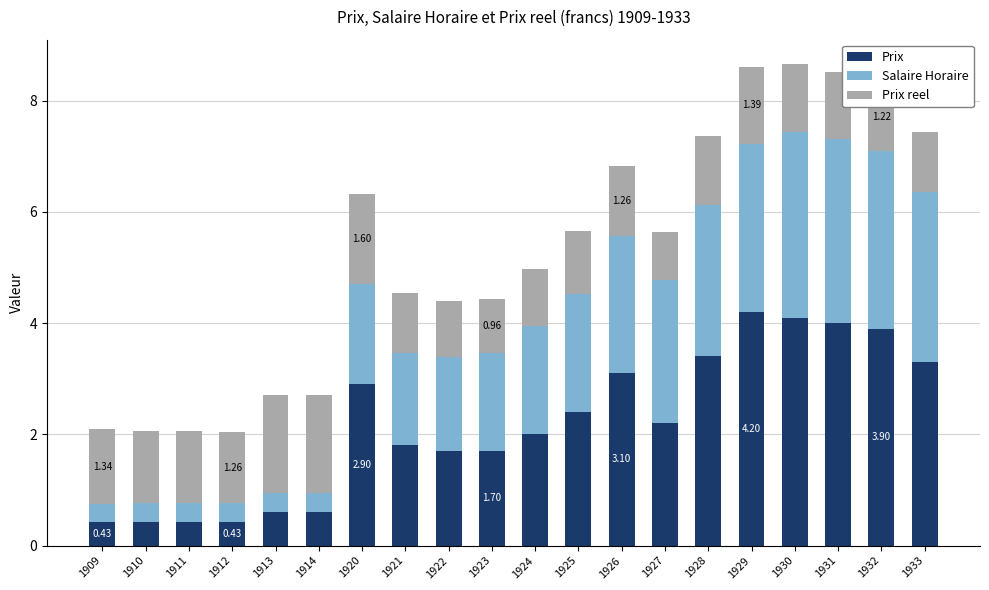

The Prix series shows 1.7 at 1922. True or false?

True